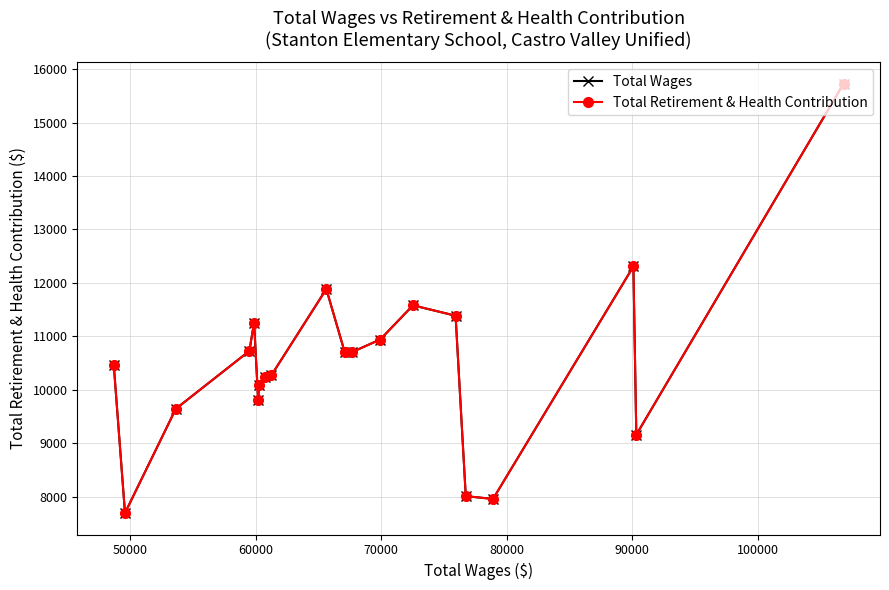

What is the average value of the Total Wages series?

10527